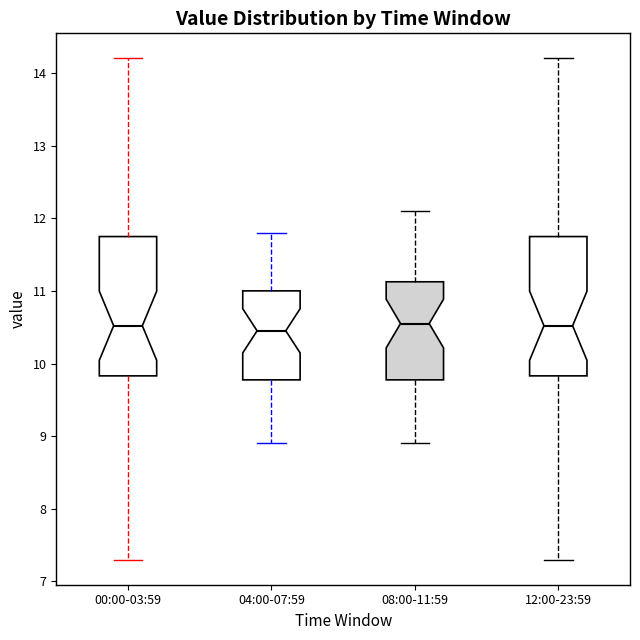

Reading left to right, transcribe this box plot: for each box, give where its median line is, the range the box spans, and where its two whiskers end, as read against the y-axis. The values are not printed on the chart, so give them approximately, as read against the axis.

00:00-03:59: median 10.5, box 9.8 to 11.7, whiskers 7.3 to 14.2
04:00-07:59: median 10.5, box 9.8 to 11.0, whiskers 8.9 to 11.8
08:00-11:59: median 10.6, box 9.8 to 11.1, whiskers 8.9 to 12.1
12:00-23:59: median 10.5, box 9.8 to 11.7, whiskers 7.3 to 14.2